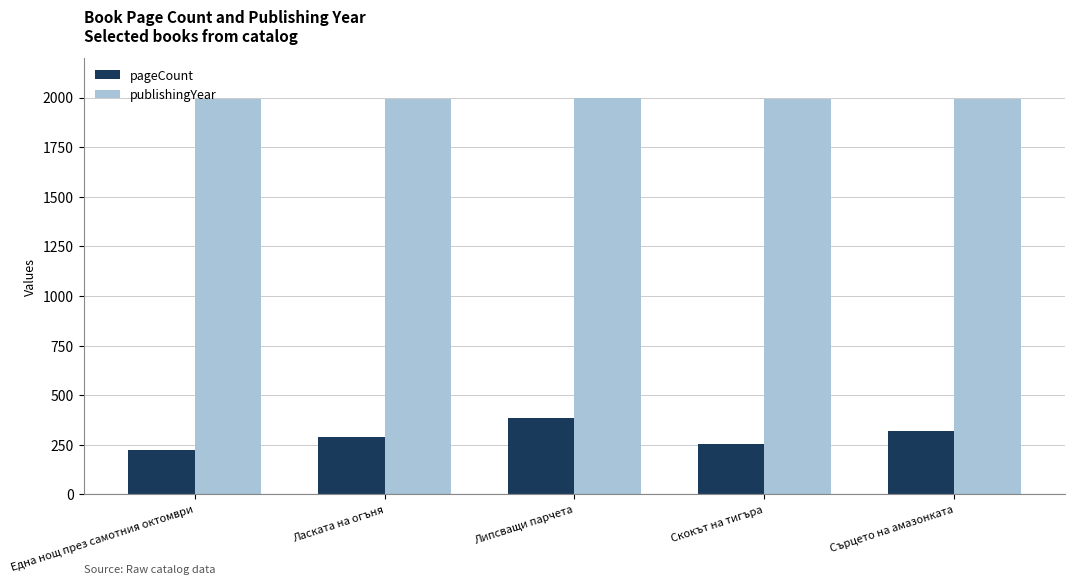

True or false: publishingYear has a value of 1994 at Една нощ през самотния октомври.

True